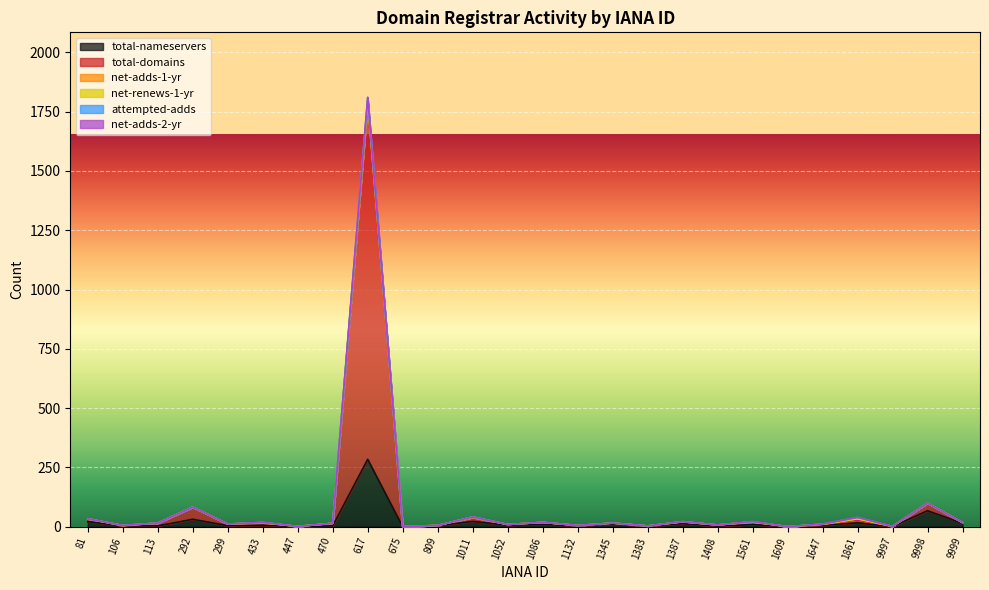

What is the spread (max minus min) of values at 1011?

22